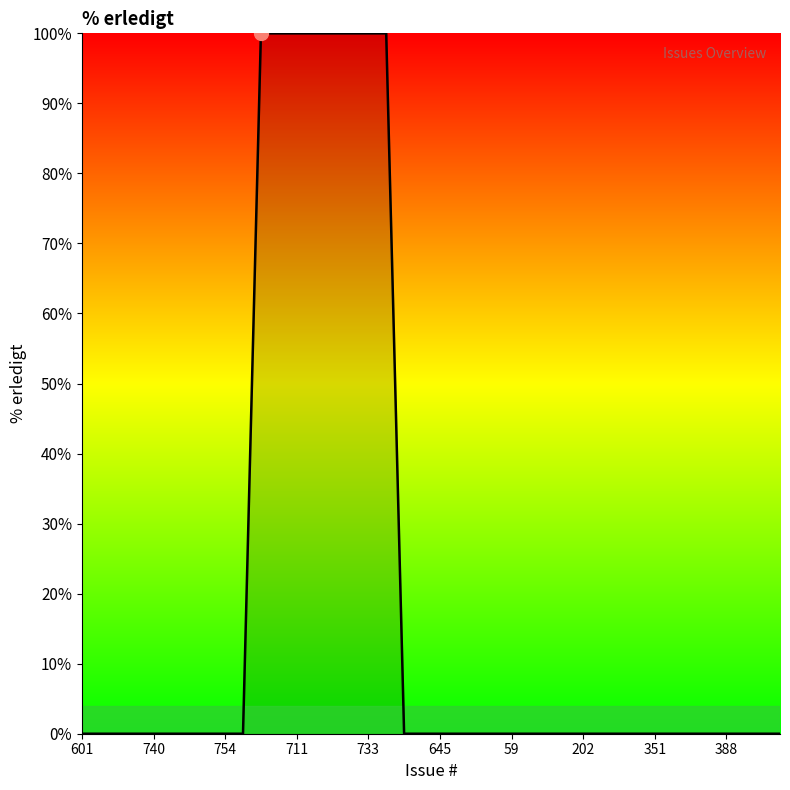

What is the average value?

20